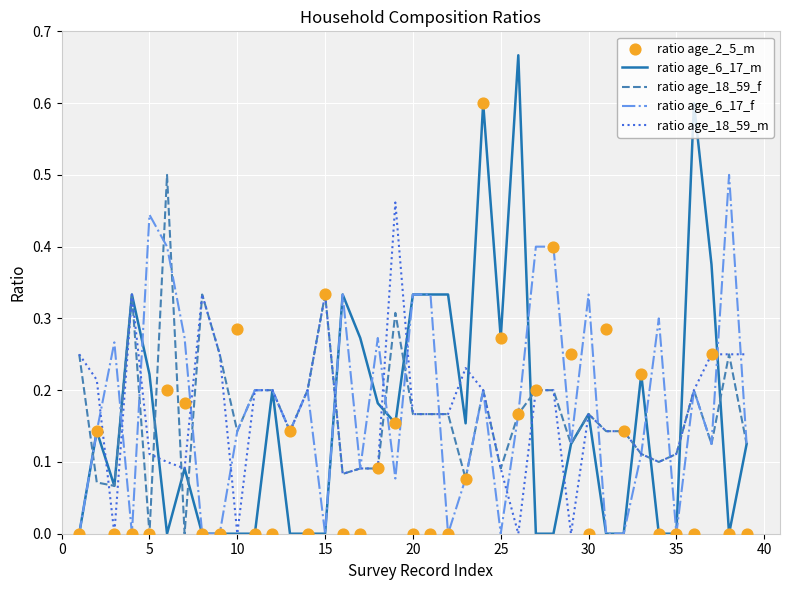

What is the total value across all series at 30?

0.6